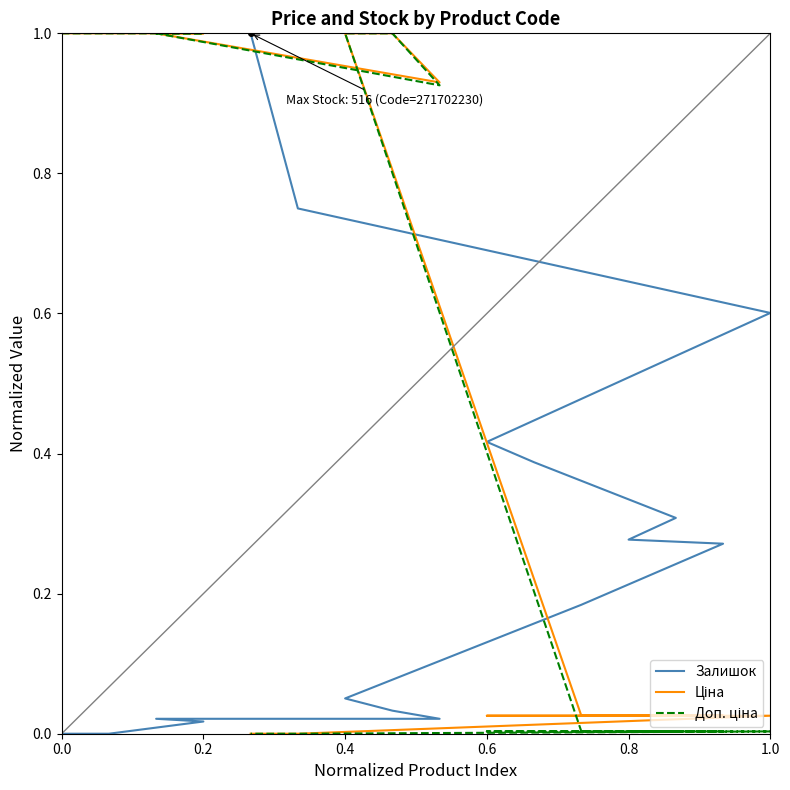

Reading left to right, list all the values displayed in this chart.

Залишок: 0.0	0.0	0.0	0.0	0.0	0.0	0.1	0.2	0.3	0.3	0.3	0.4	0.4	0.6	0.8	1.0
Ціна: 1.0	1.0	1.0	1.0	0.9	1.0	1.0	0.0	0.0	0.0	0.0	0.0	0.0	0.0	0.0	0.0
Доп. ціна: 1.0	1.0	1.0	1.0	0.9	1.0	1.0	0.0	0.0	0.0	0.0	0.0	0.0	0.0	0.0	0.0